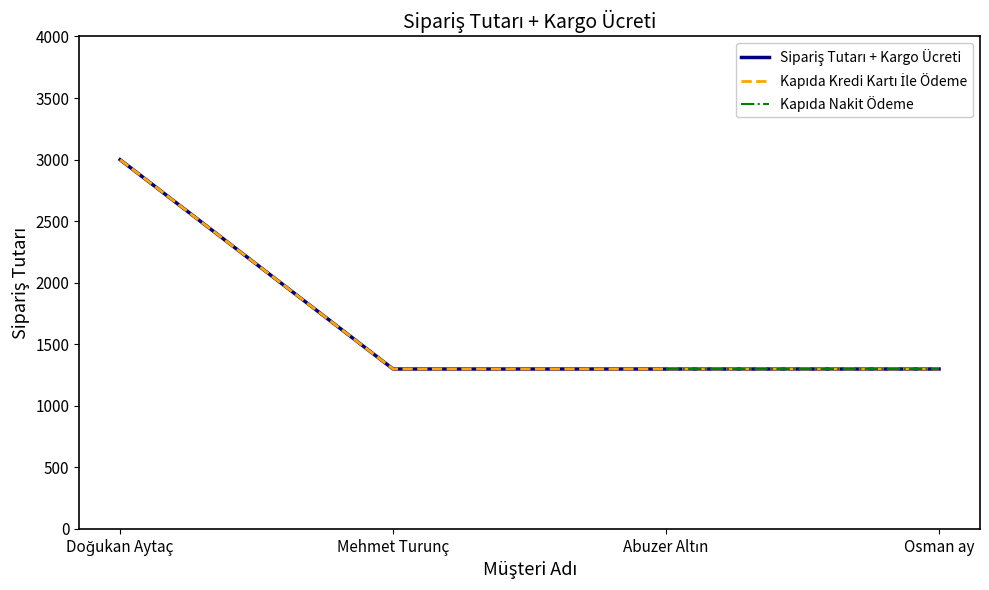

Which series changed the most between Abuzer Altın and Osman ay?

Sipariş Tutarı + Kargo Ücreti